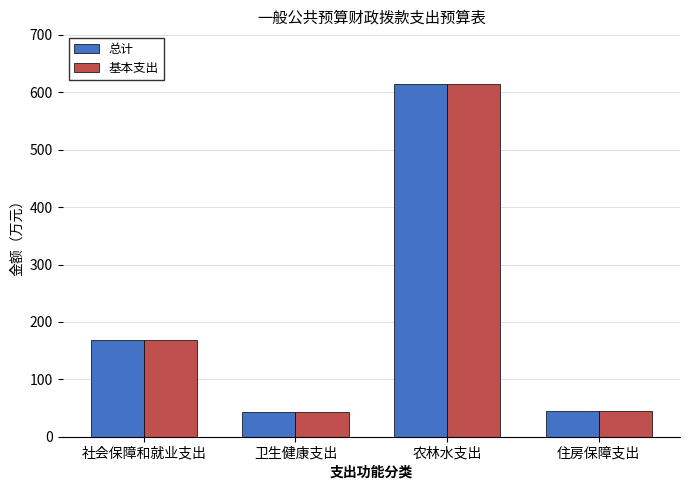

What is the difference between the maximum and minimum values in the 基本支出 series?

570.7